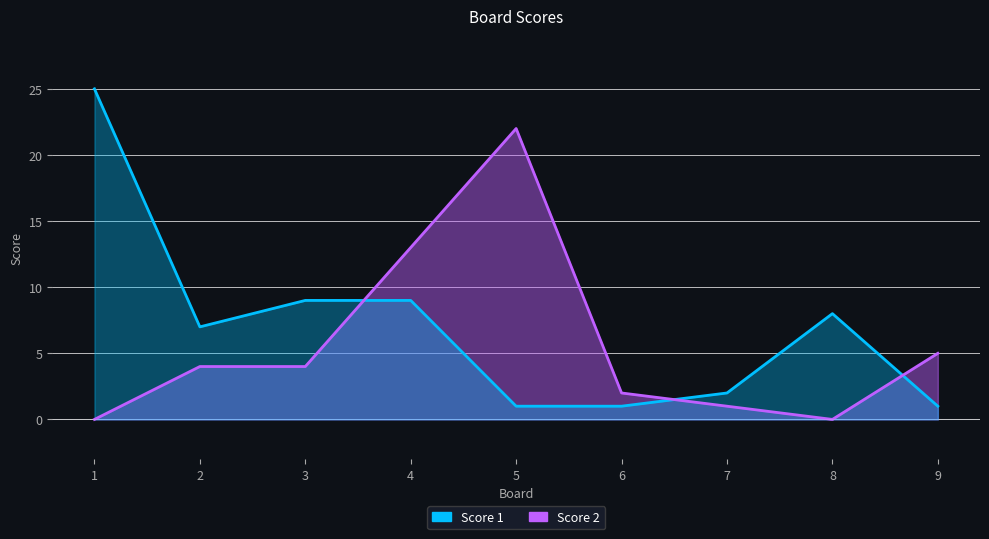

List the labels in order of Score 1 value, smallest first.

5, 6, 9, 7, 2, 8, 3, 4, 1